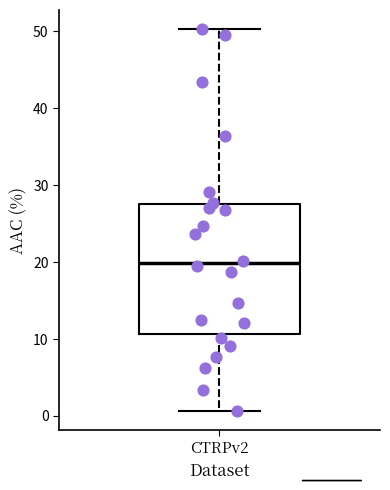

Transcribe this box plot: give where the median line is, the range the box spans, and where the two whiskers end, as read against the y-axis. The values are not printed on the chart, so give them approximately, as read against the axis.

median 20, box 11 to 28, whiskers 1 to 50